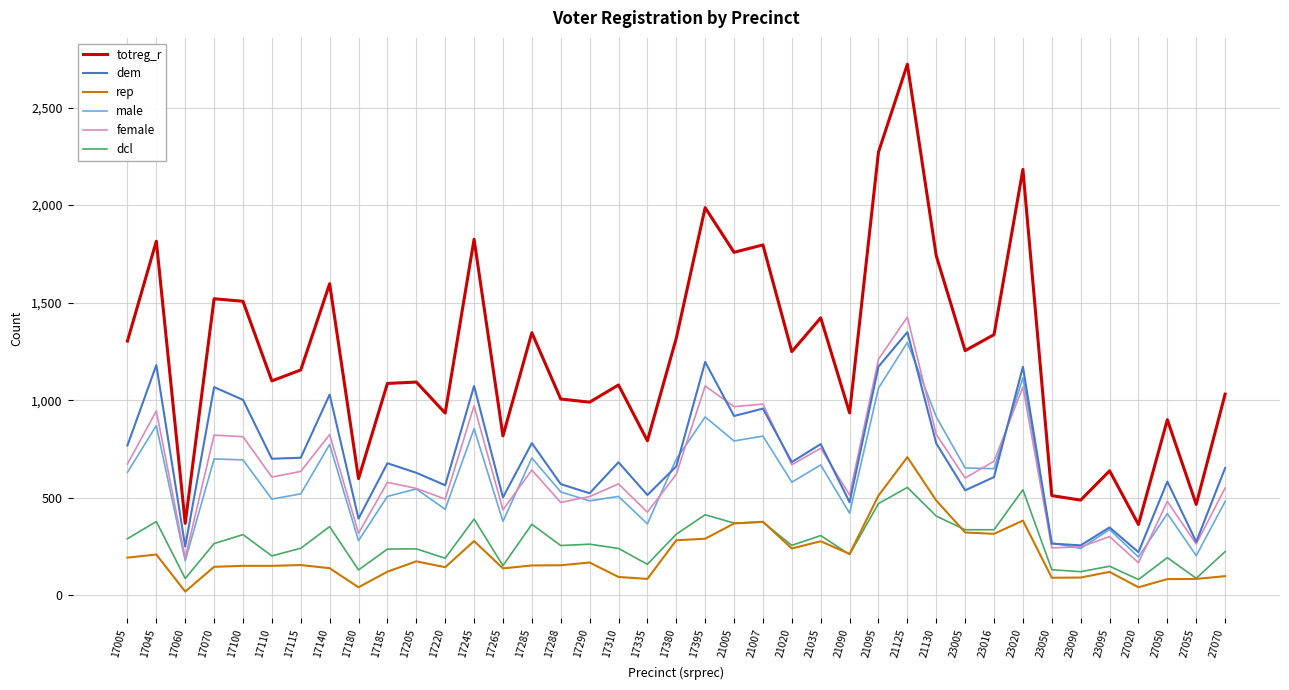

What is the spread (max minus min) of values at 17110?

948